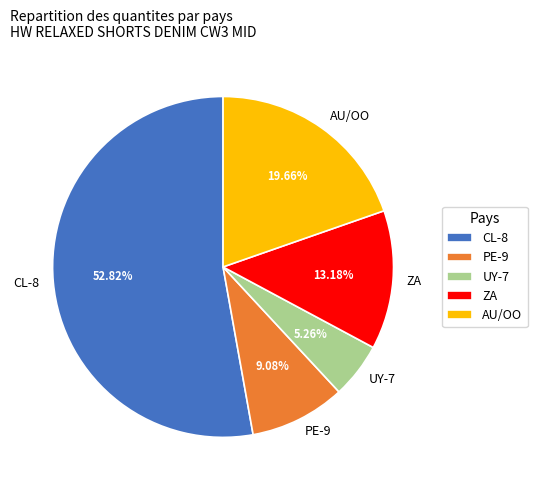

Does PE-9 account for over 50% of the chart?

No